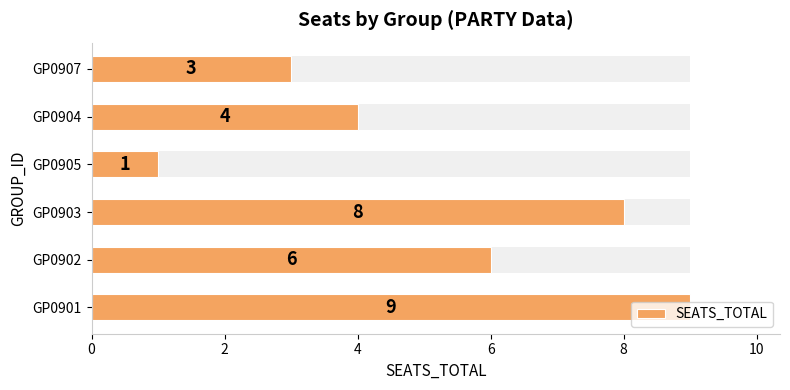

What is the value of the 4th bar from the left?

1